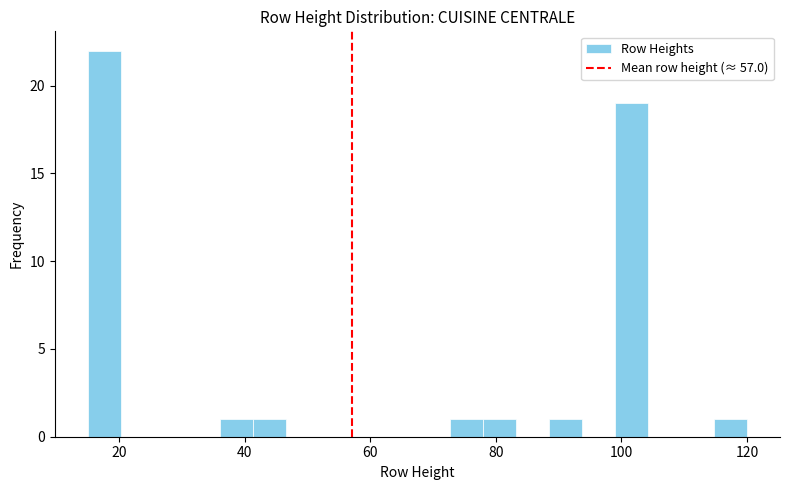

Around what value on the x-axis is the tallest bar? Give the approximate position of its centre, as read against the axis.

18